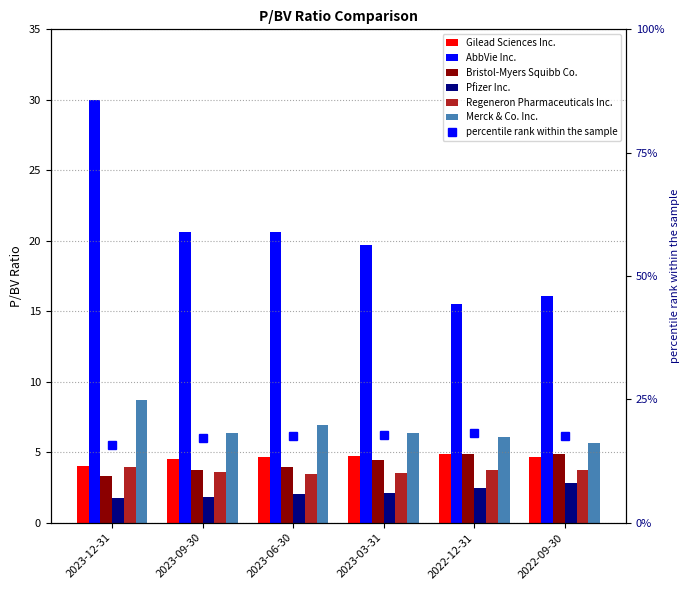

What is the difference between the Regeneron Pharmaceuticals Inc. values at 2023-06-30 and 2022-09-30?

0.3